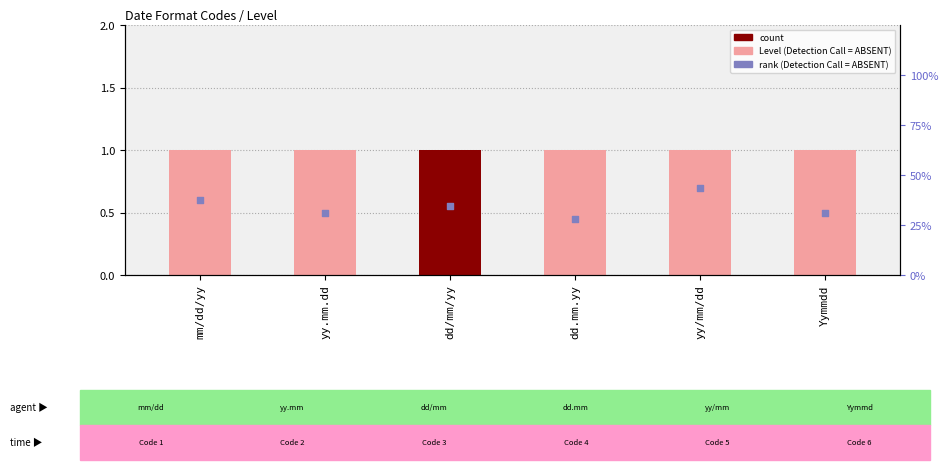

Which series contains the lowest Y value?

percentile rank within the sample